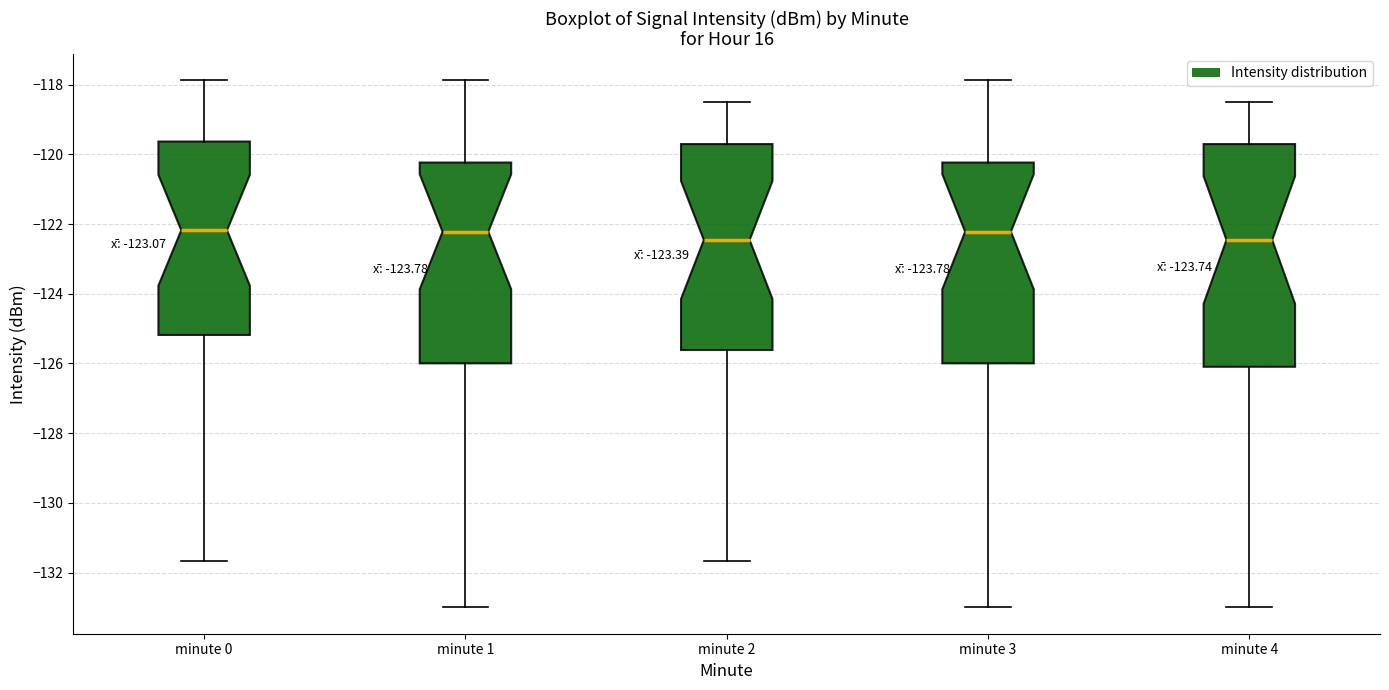

Where does the lower whisker of the box for minute 1 end on the y-axis? The values are not printed on the chart, so give them approximately, as read against the axis.

-133.0